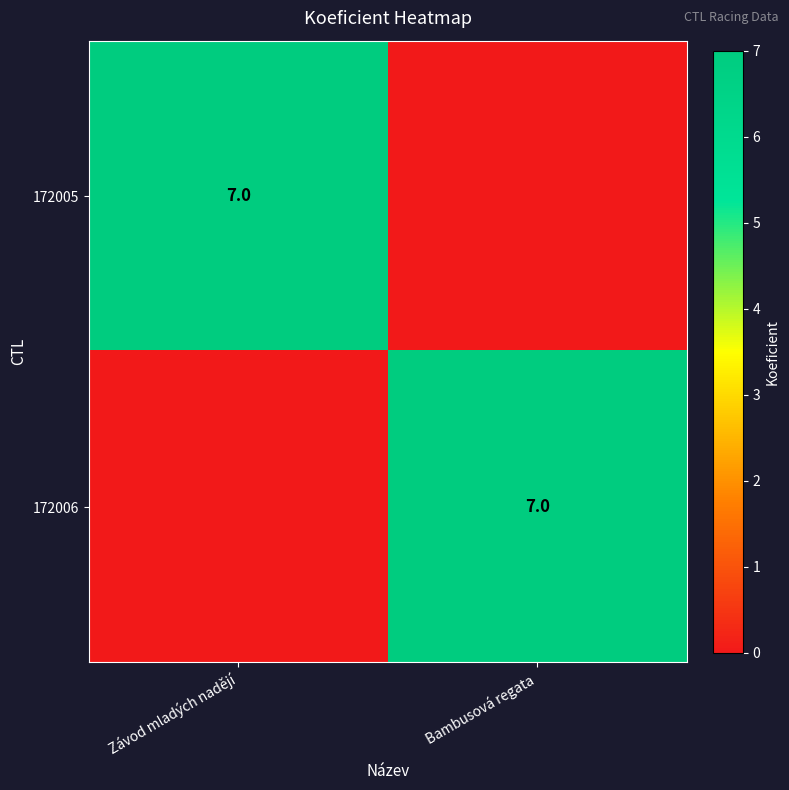

The 172006 series shows 2 at Bambusová regata. True or false?

False